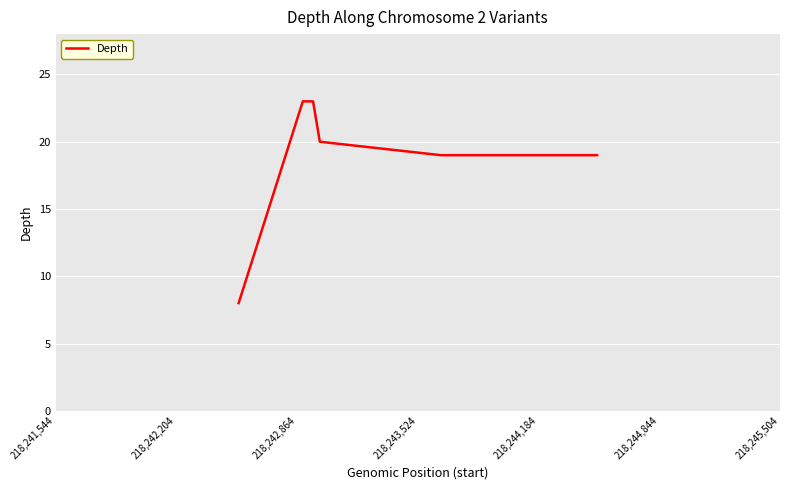

How many lines are shown in the chart?

1